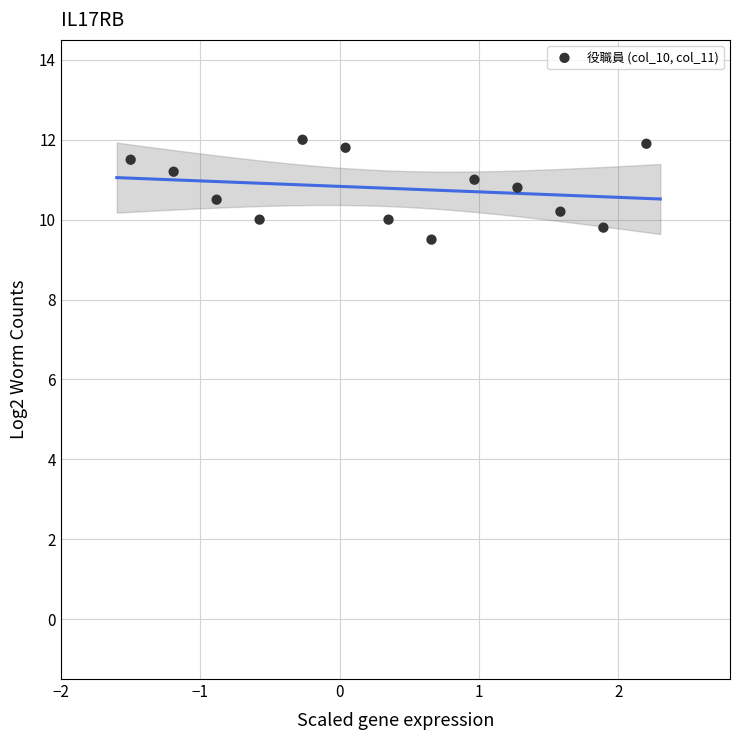

What is the range of Y values (max minus min)?

2.5